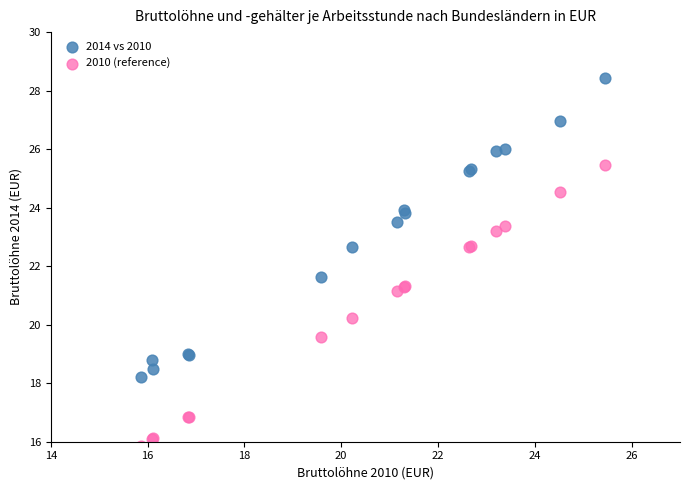

In the 2010 (reference) series, what Y value is closest to 20?

20.2